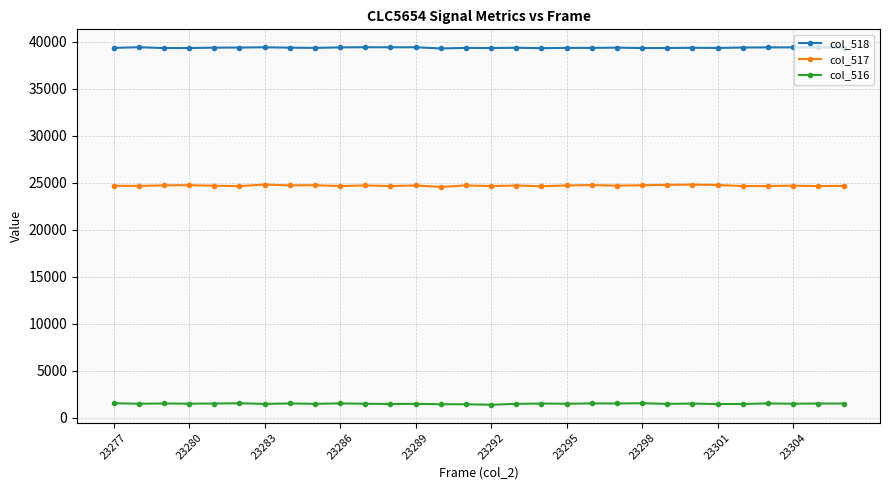

True or false: col_516 and col_518 intersect in this chart.

False